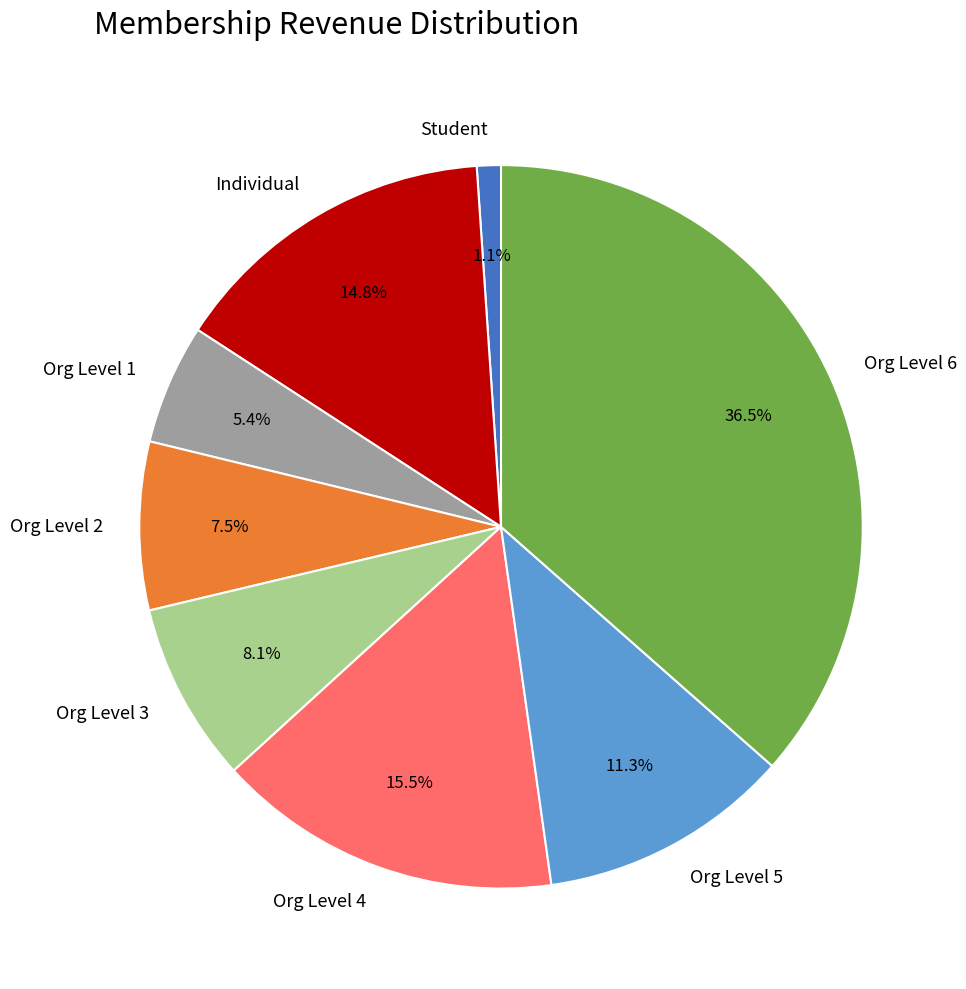

The Org Level 1 slice represents 17% of the pie. True or false?

False